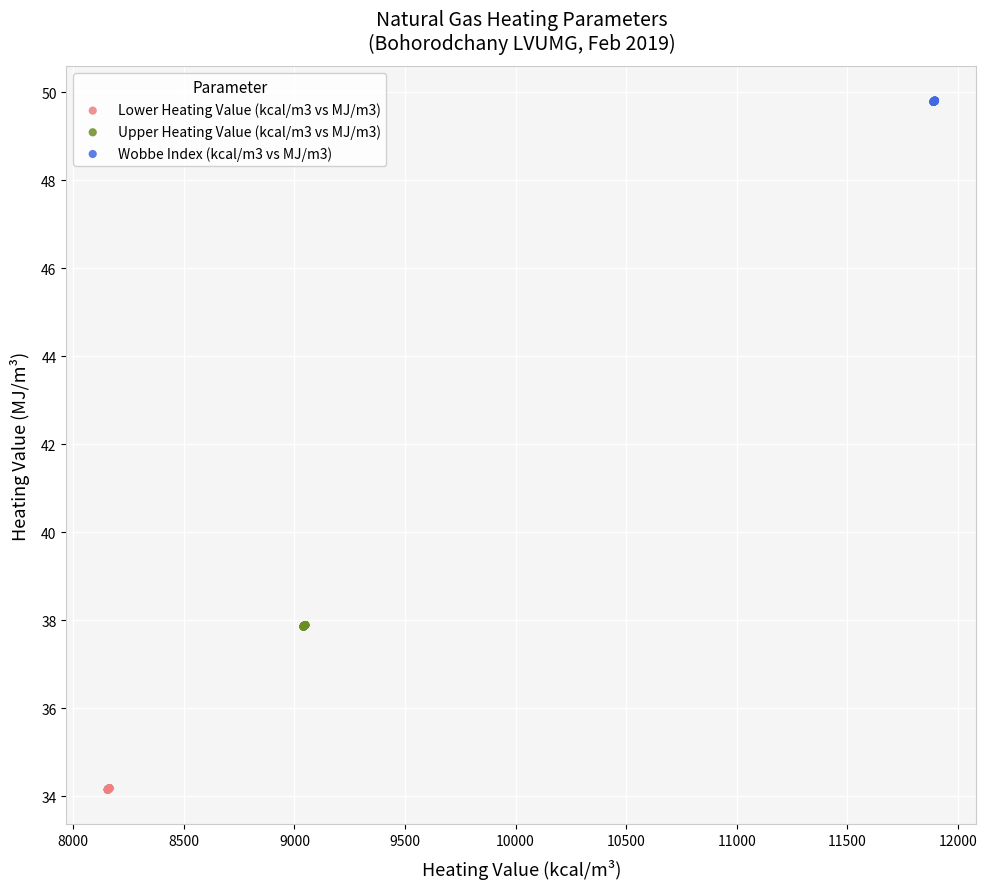

Which series has the widest spread of Y values?

Upper Heating Value (kcal/m3 vs MJ/m3)